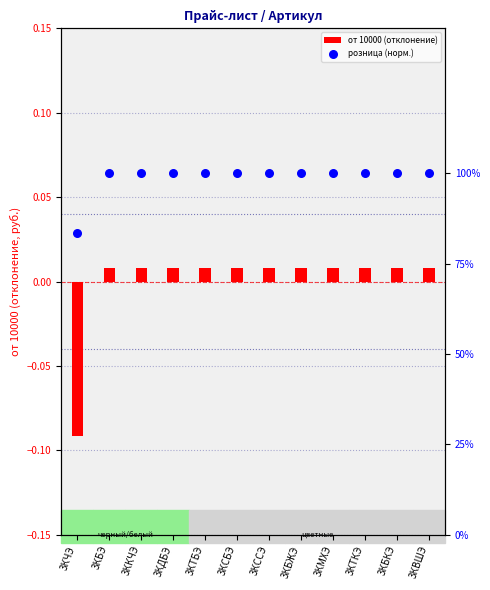

At which category is the sum across all series the highest?

3КБЭ